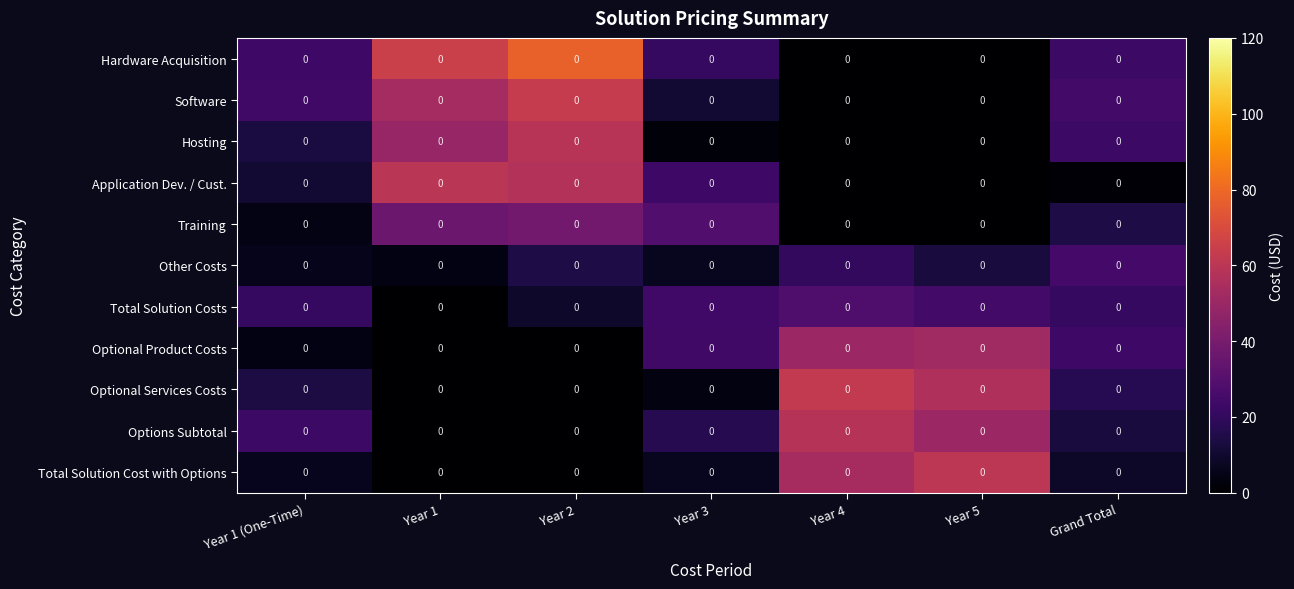

What is the spread (max minus min) of values at Year 1?

65.1